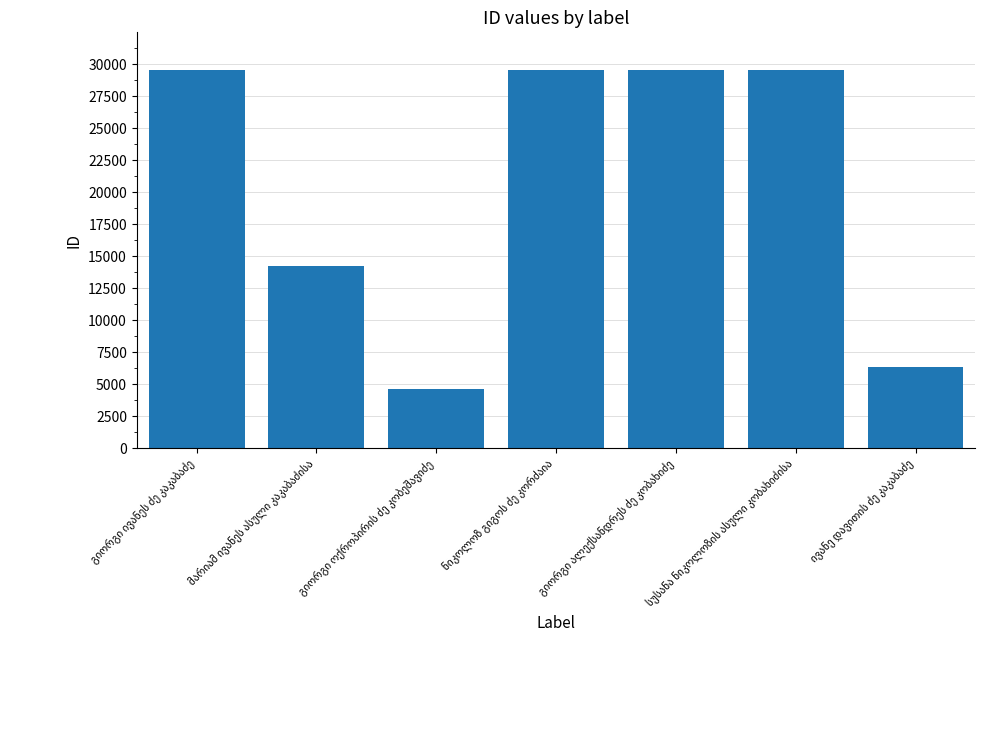

What is the greatest value displayed?

29529